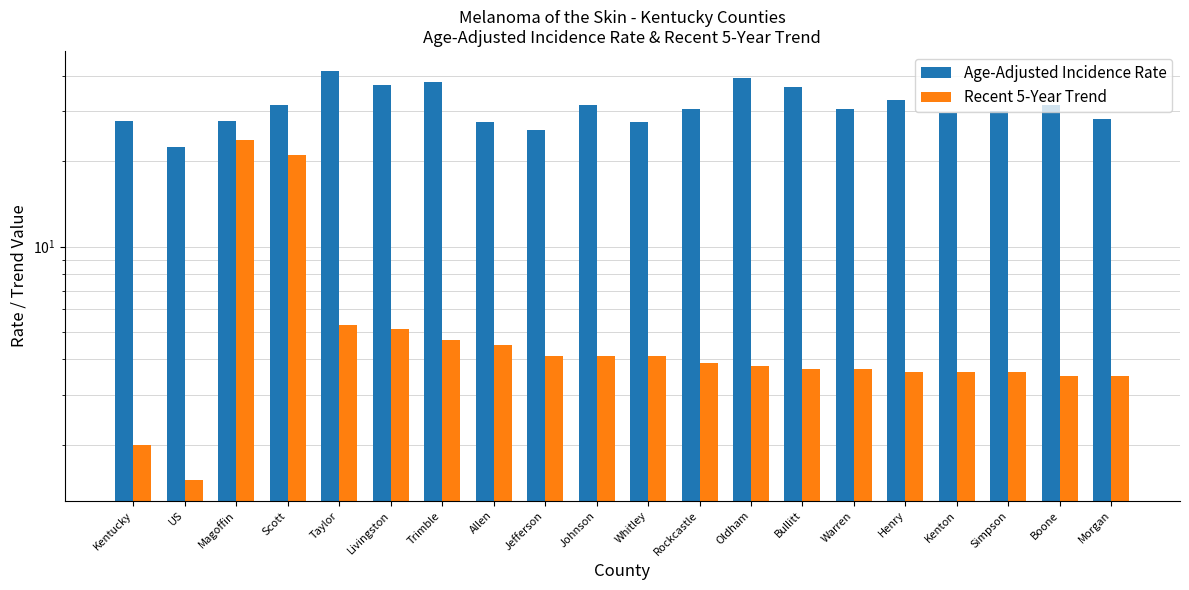

What is the difference between the Age-Adjusted Incidence Rate values at Whitley and Kentucky?

0.1